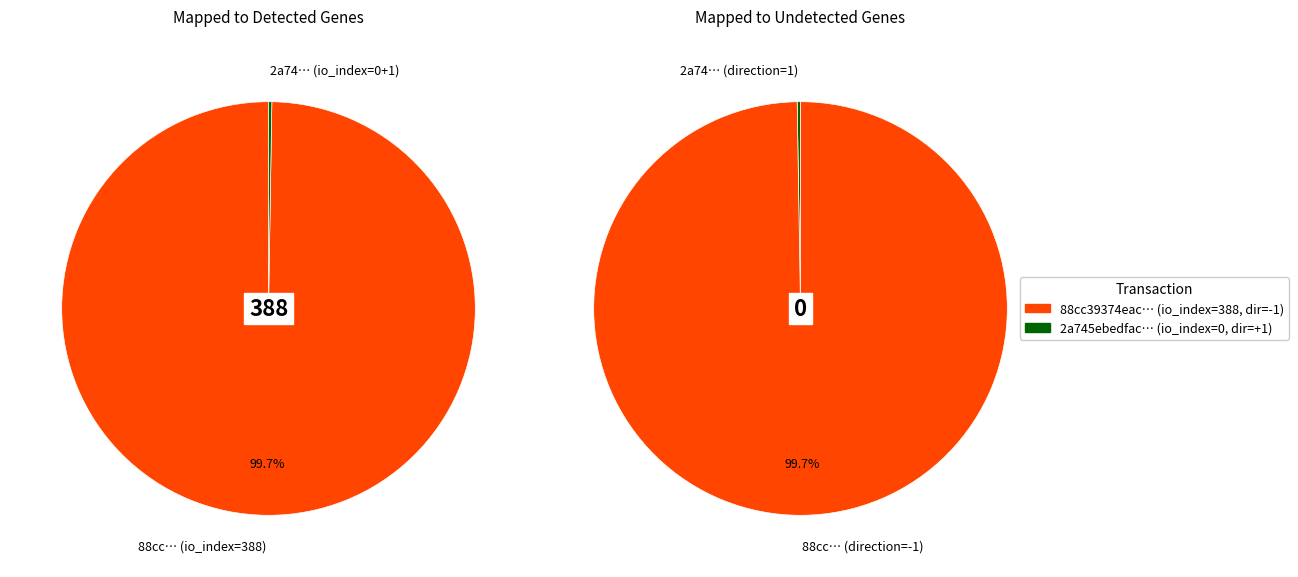

Count the number of slices in the pie.

2